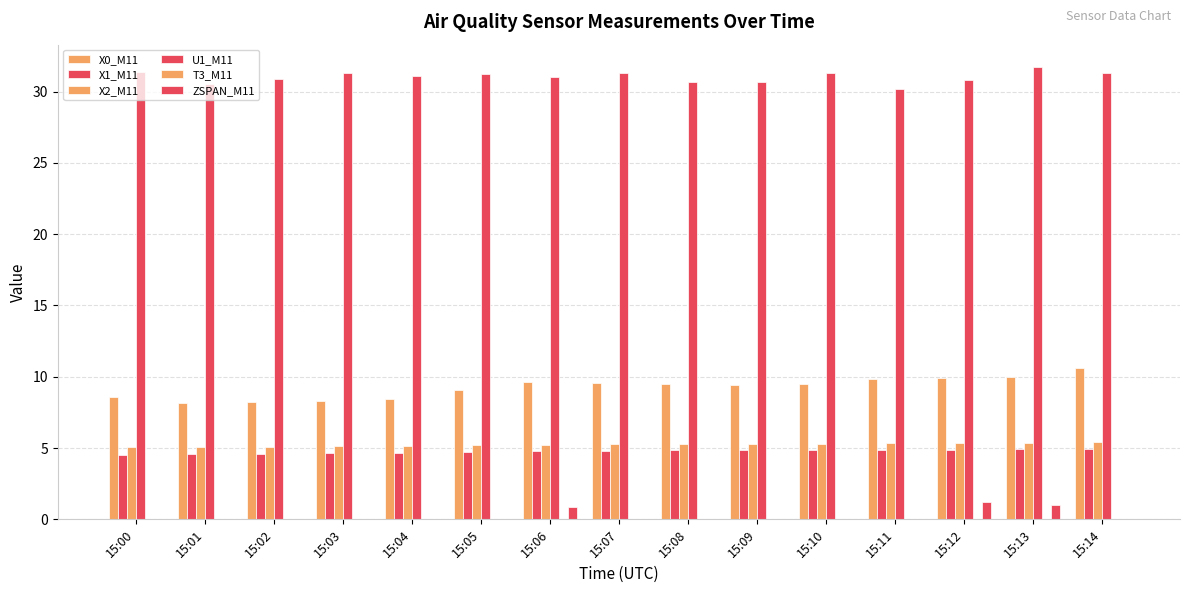

What is the total value across all series at 15:04?

49.4